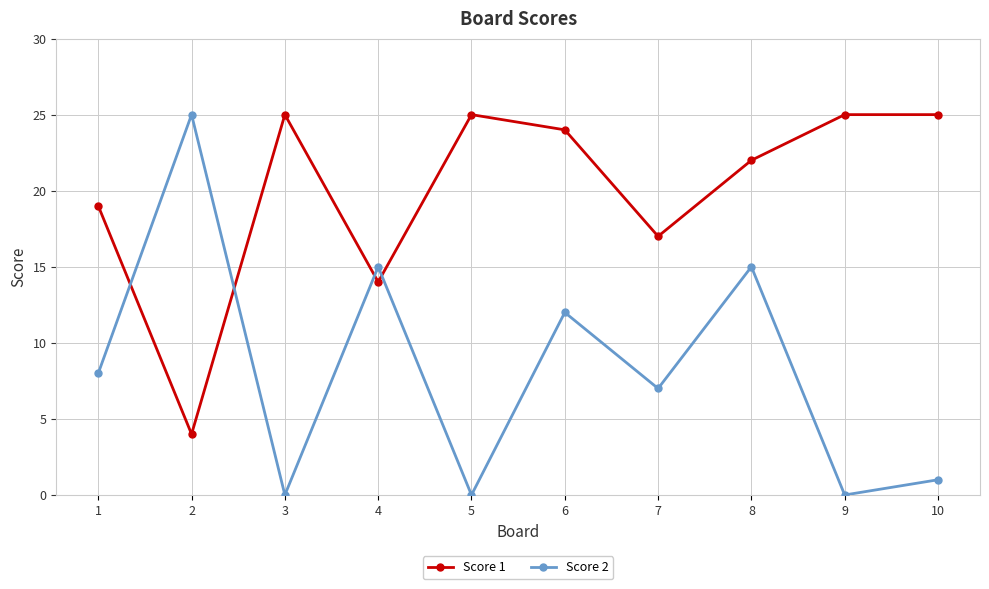

What is the sum of the Score 2 values at 4 and 9?

15